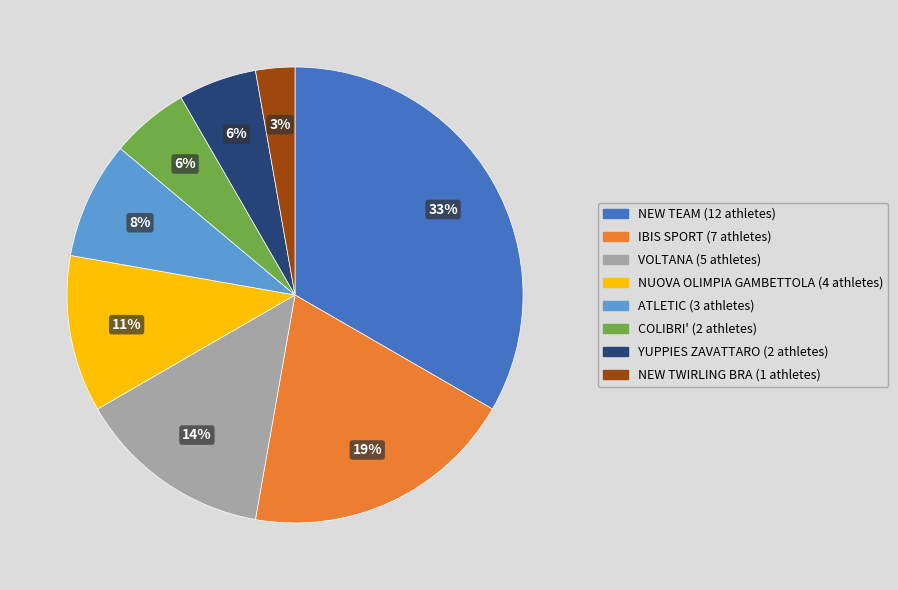

Count the number of slices in the pie.

8